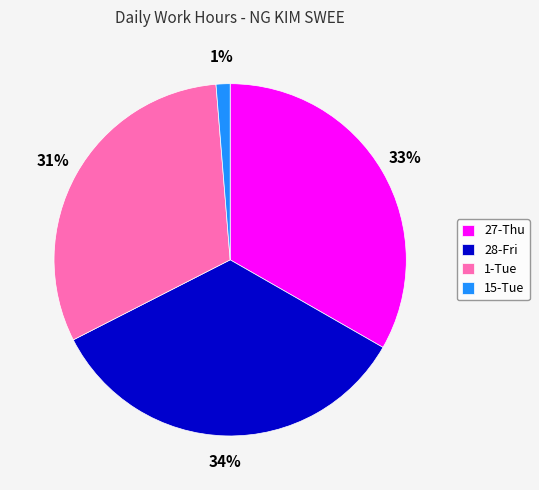

What is the largest slice in the pie chart?

28-Fri